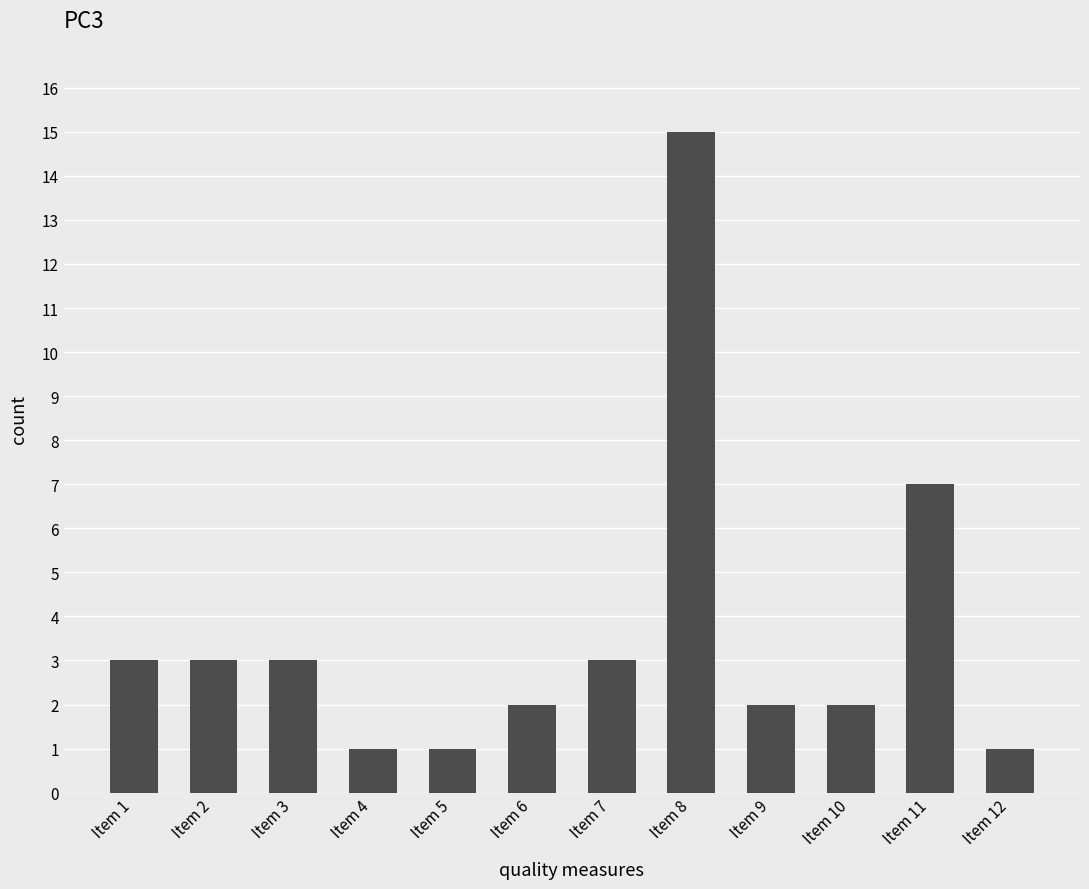

What is the value of the 3rd bar from the left?

3